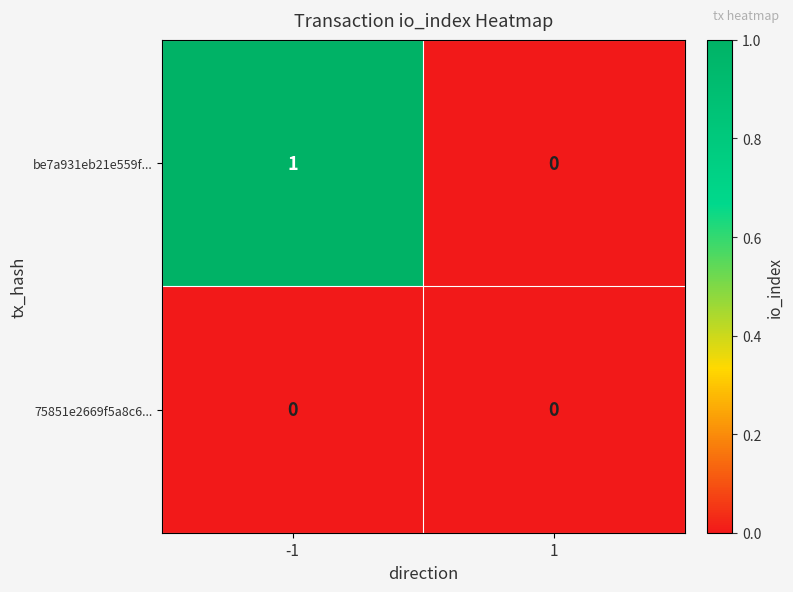

How many series are shown in this chart?

2